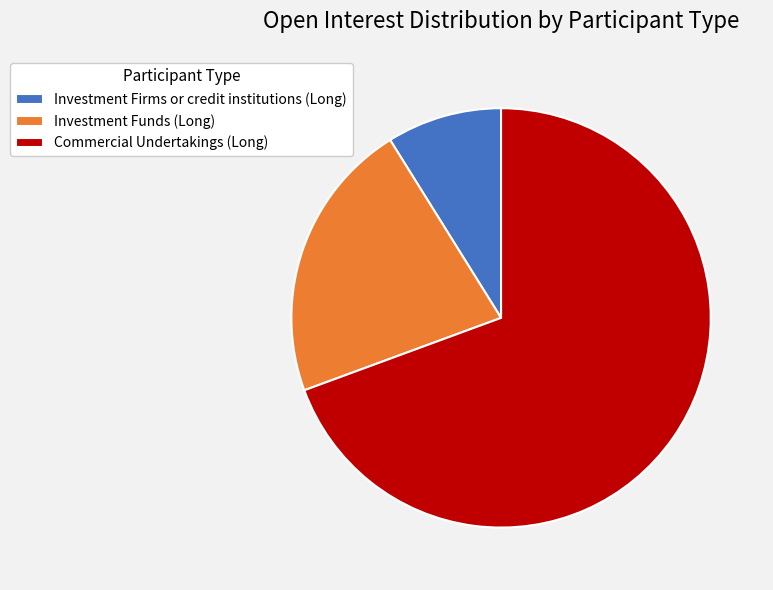

Combined, do Commercial Undertakings (Long) and Investment Firms or credit institutions (Long) account for over 50%?

Yes